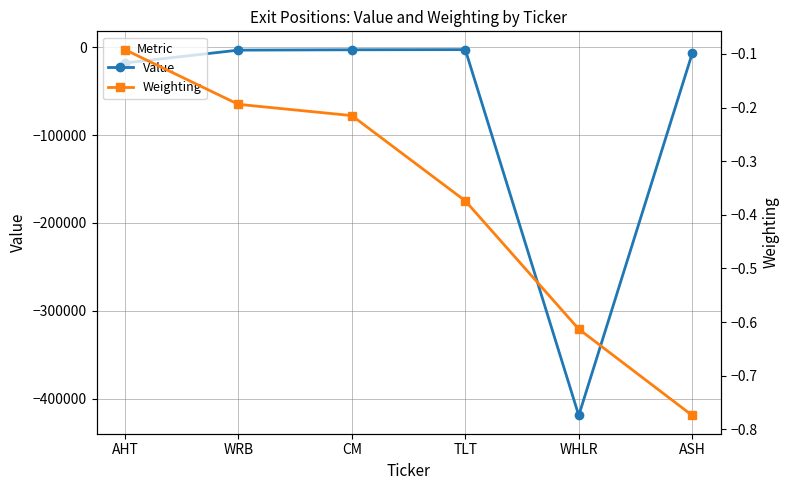

What is the label of the 5th point from the right?

WRB